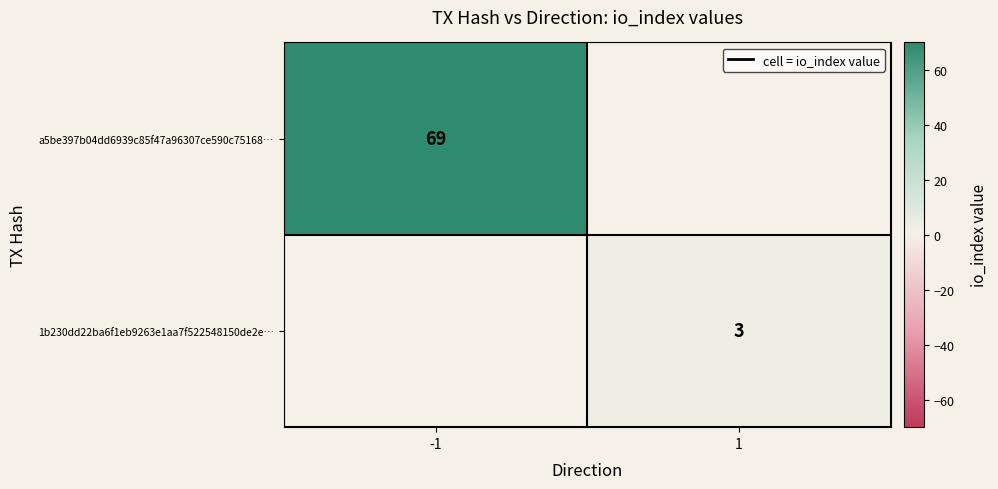

Is the value of a5be397b04dd6939c85f47a96307ce590c75168… at -1 greater than the value of 1b230dd22ba6f1eb9263e1aa7f522548150de2e… at 1?

Yes